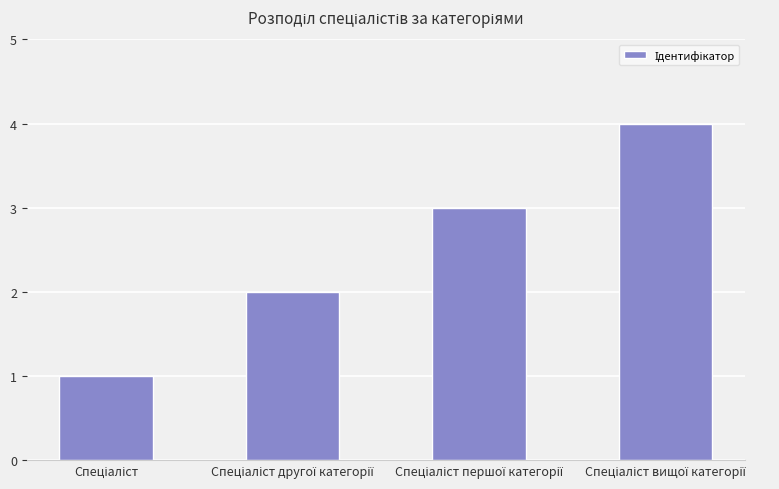

What is the value of the 4th bar from the left?

4